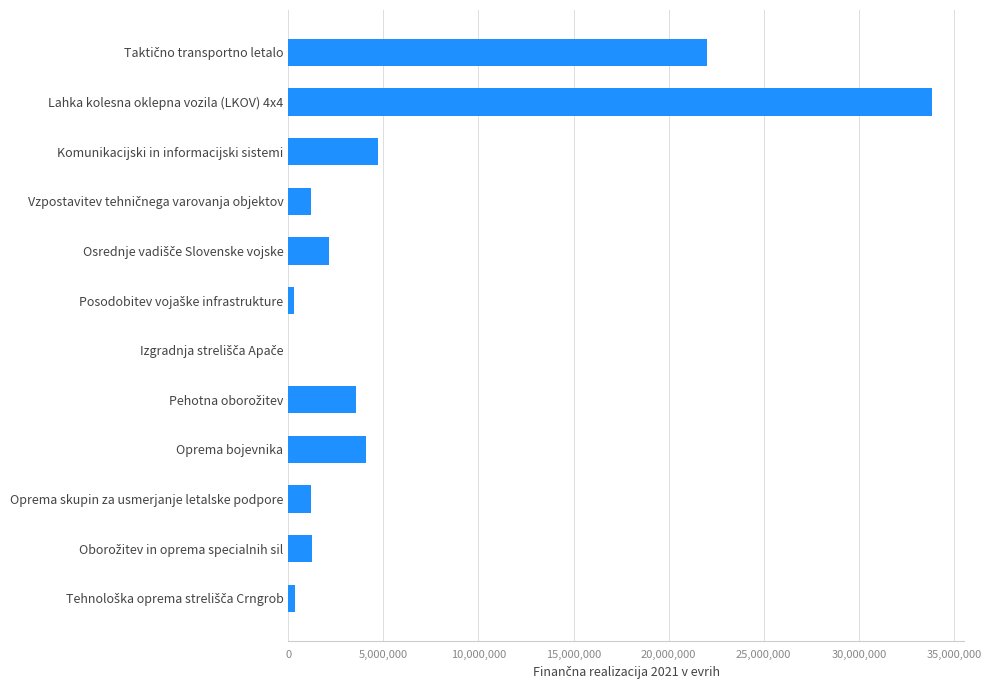

What is the greatest value displayed?

33858706